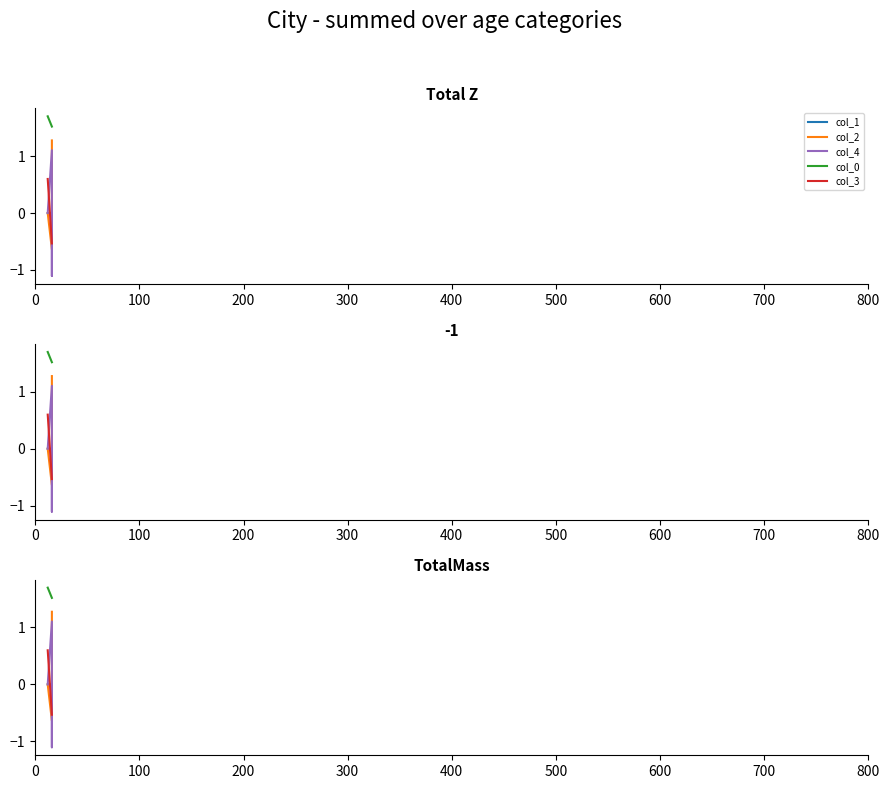

The value of col_0 at 0 is 1.7. True or false?

True